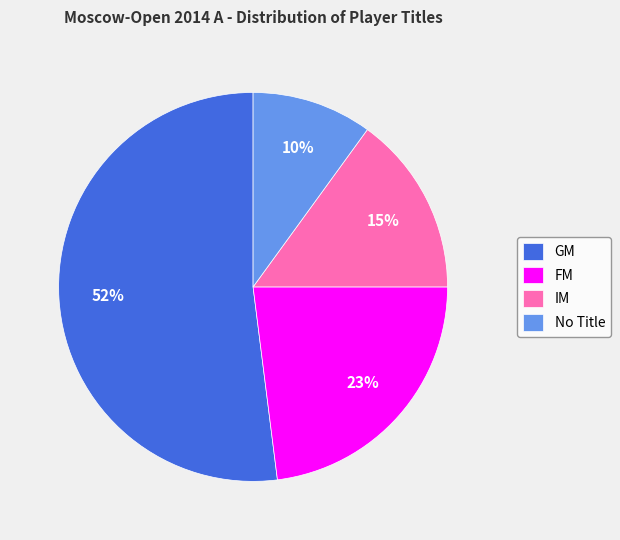

Which has a higher value, IM or FM?

FM